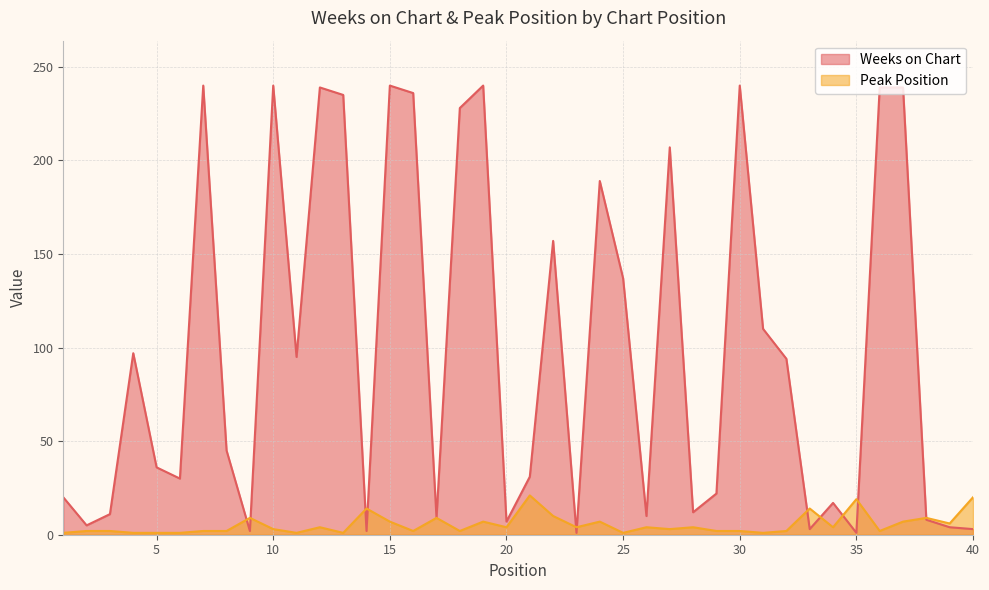

Which series changed the most between 5 and 29?

Weeks on Chart